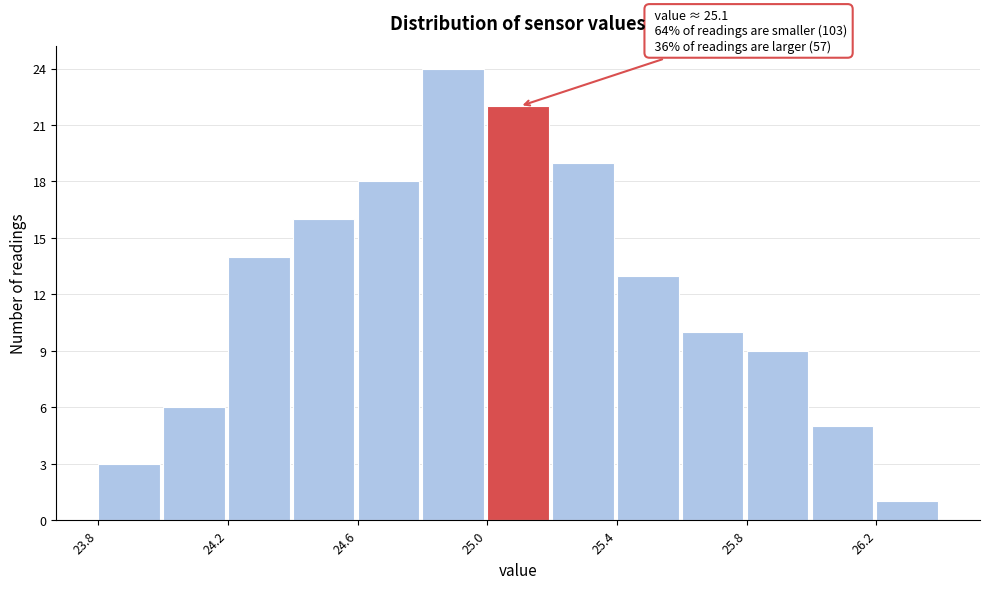

Over which range of the x-axis is the bar tallest?

24.8 to 25.0